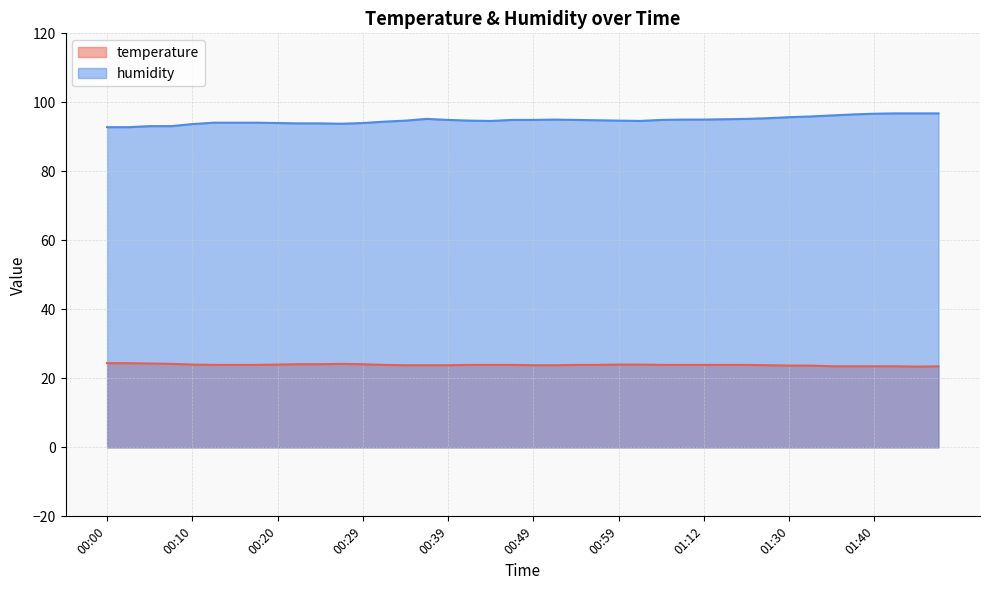

Which has a higher value, 01:30 or 01:38?

01:30